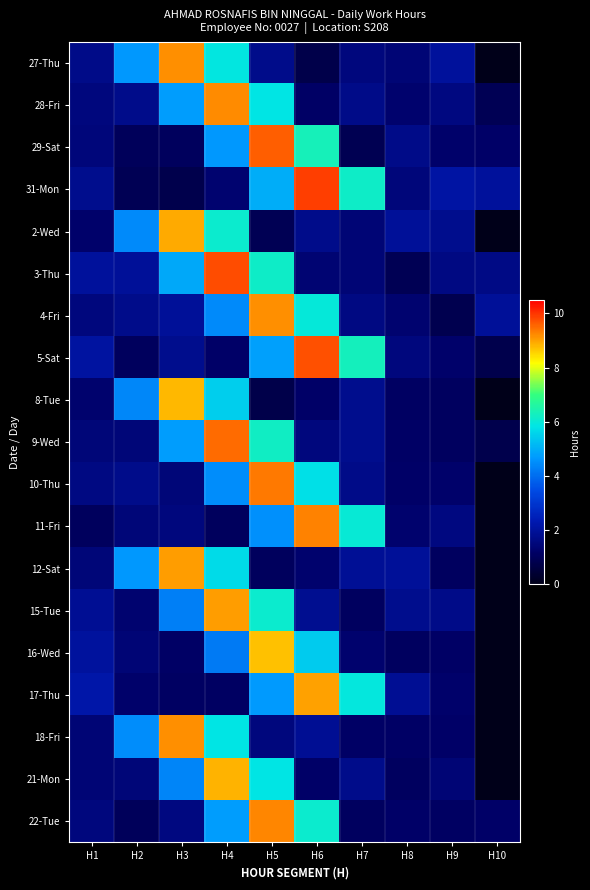

At which category is the sum across all series the highest?

H4